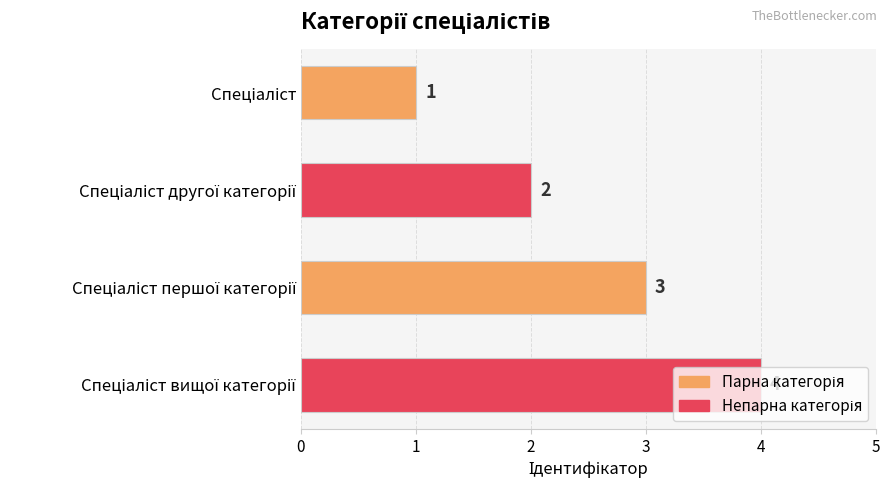

Count the values in the range 2 to 4.

3